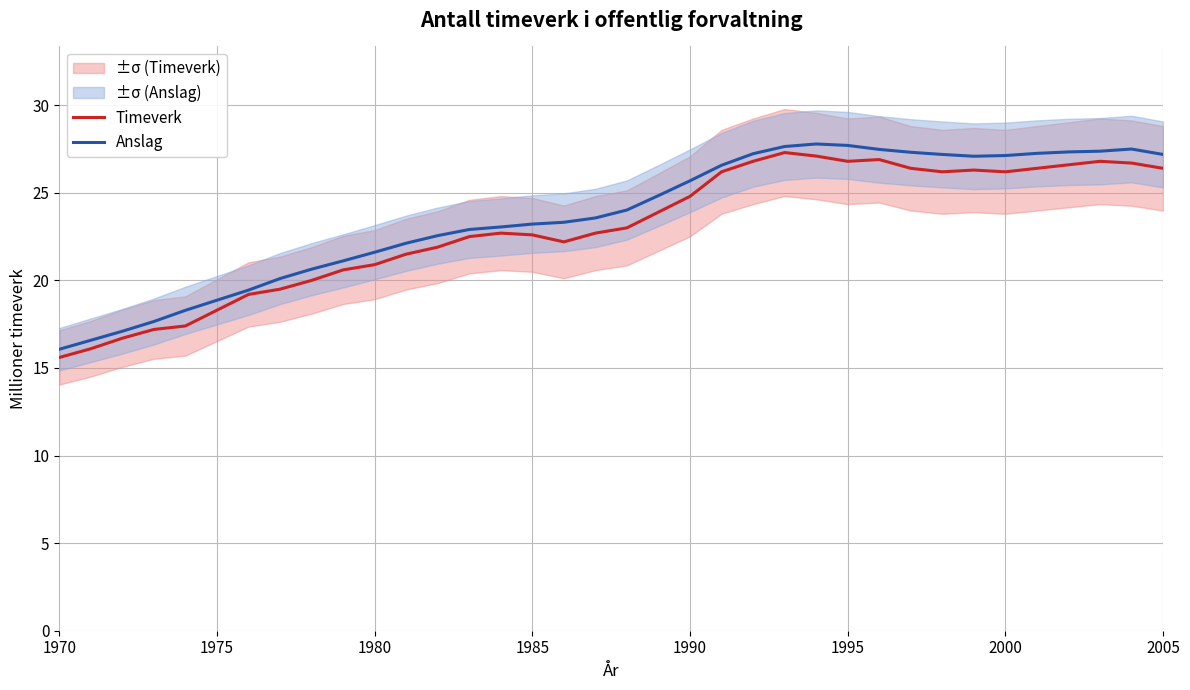

What is the highest value of the Timeverk series?

27.3